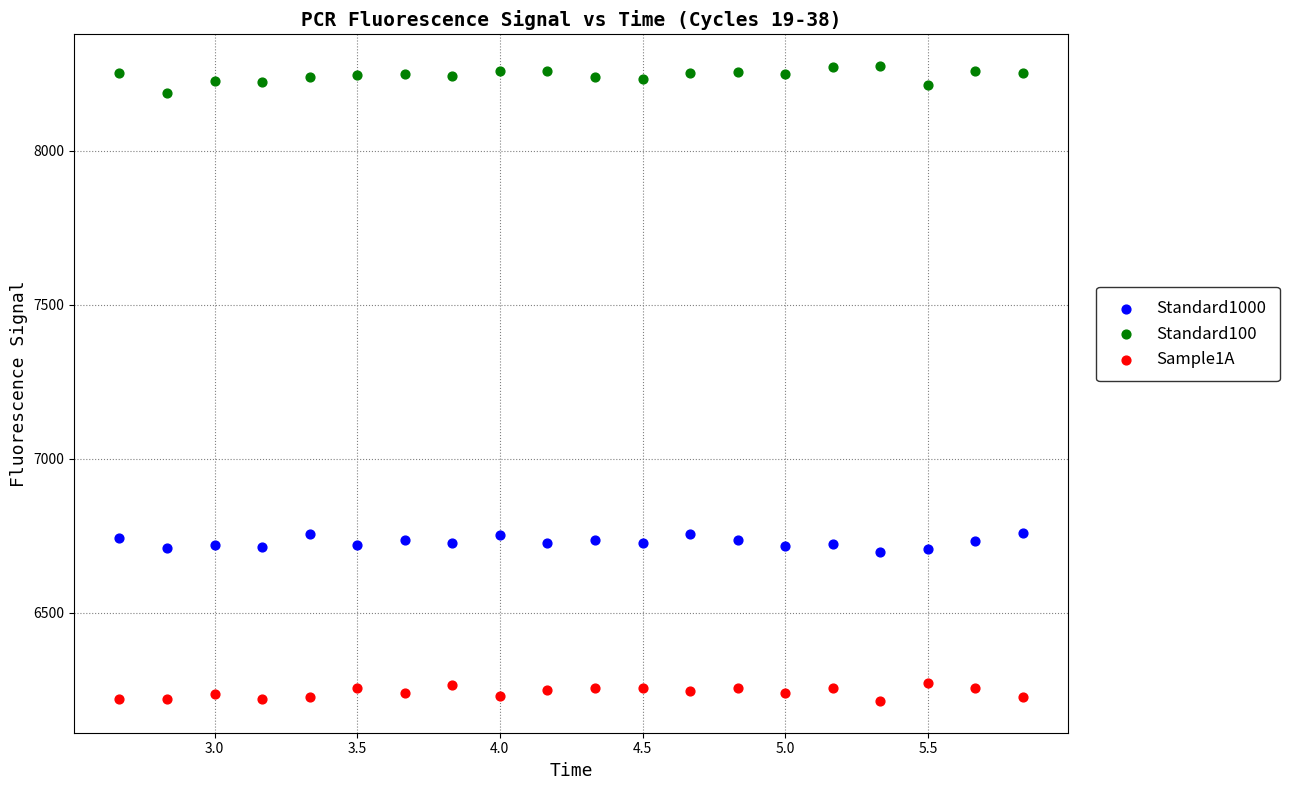

Across all data points, what is the range of Y values (max minus min)?

2061